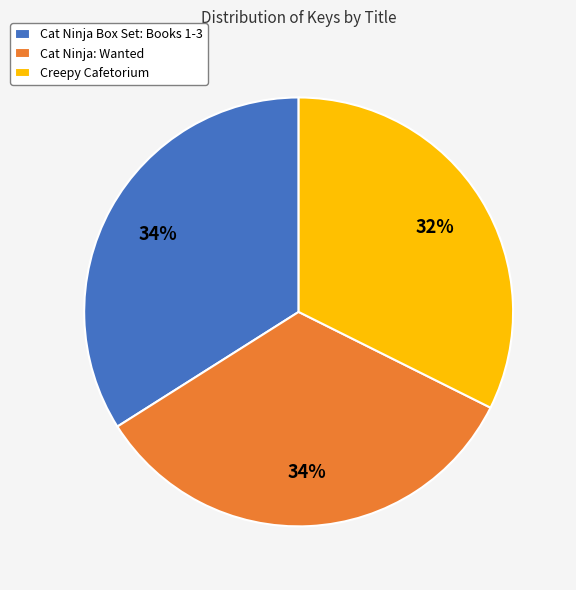

What percentage is the Cat Ninja: Wanted slice, to the nearest percent?

34%